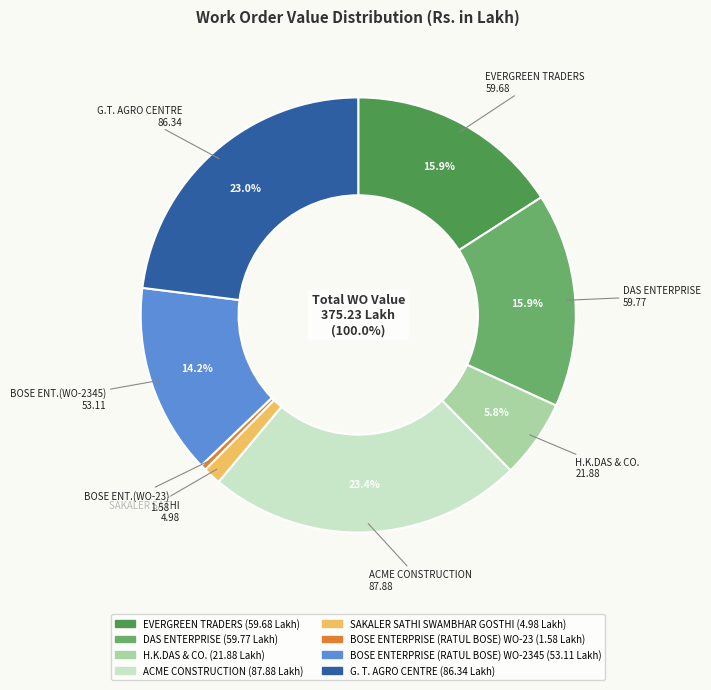

To the nearest percent, what percentage of the pie is H.K.DAS & CO.?

6%